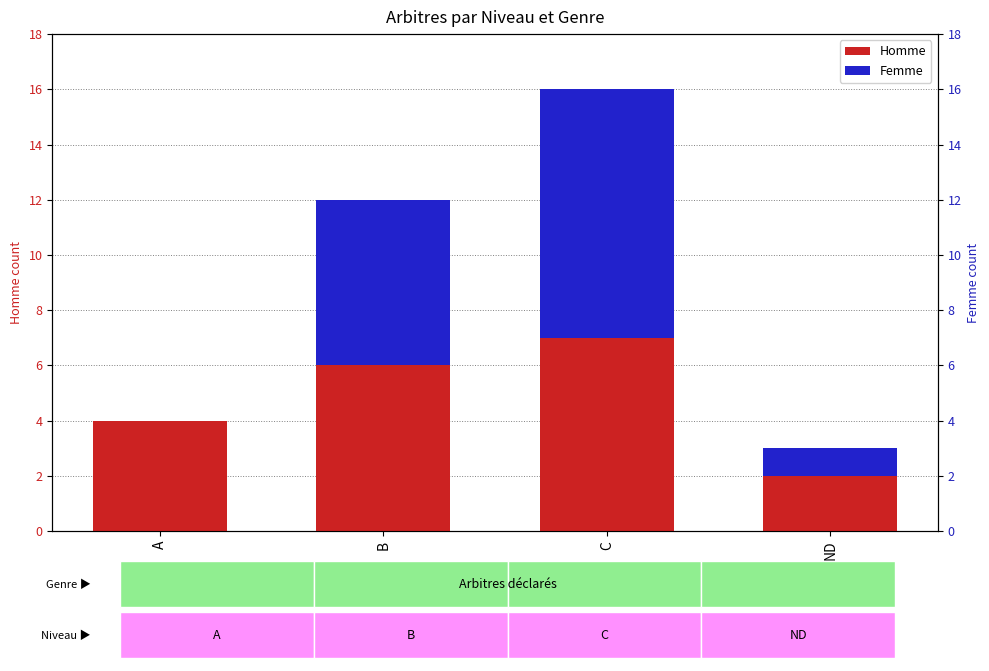

Reading left to right, extract all data points from this chart.

Homme: A=4	B=6	C=7	ND=2
Femme: A=0	B=6	C=9	ND=1